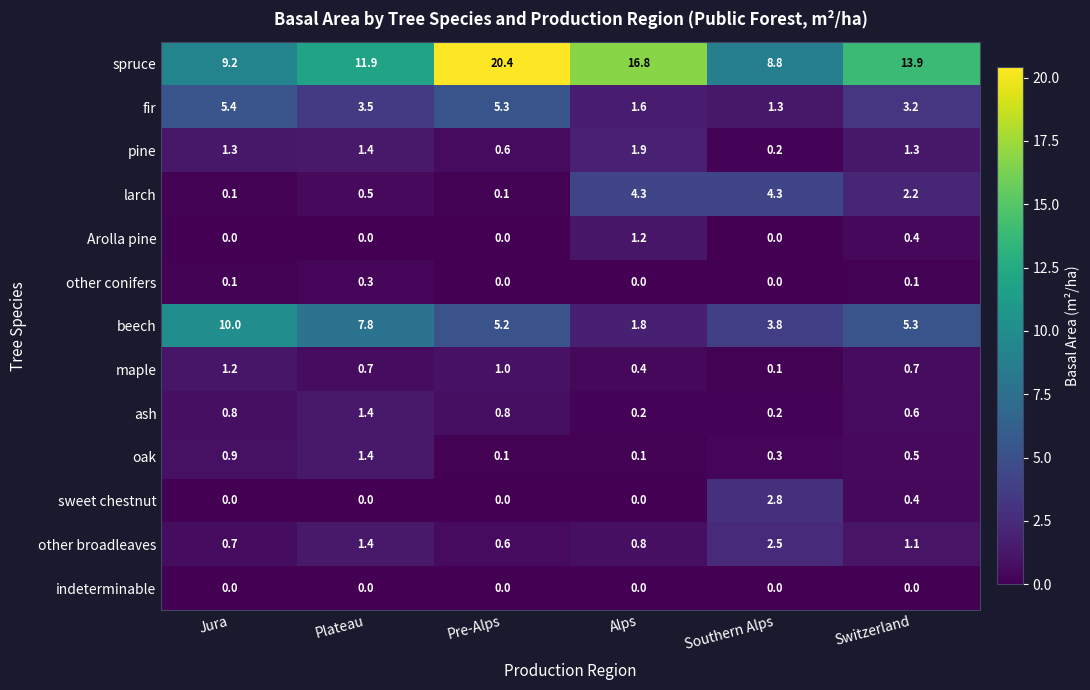

Where does the beech series first go above 5?

Jura